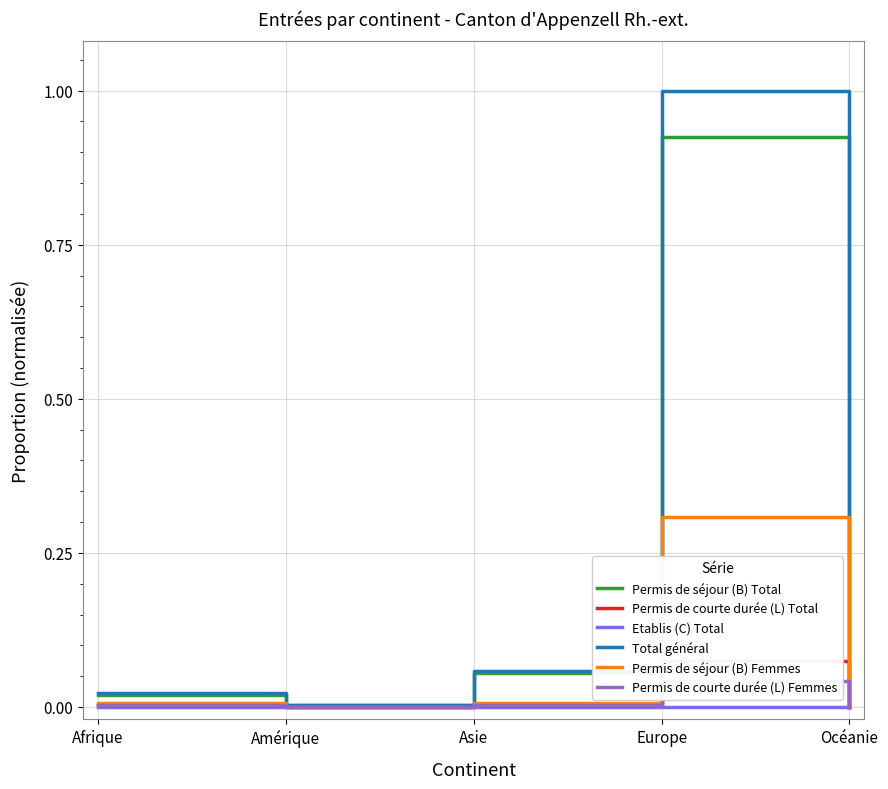

What is the difference between the maximum and second lowest values in the Permis de courte durée (L) Total series?

0.1